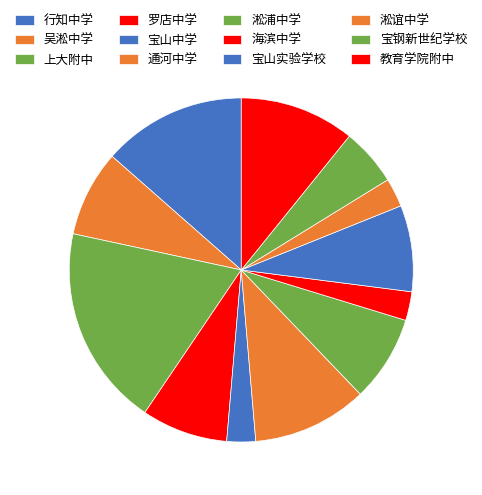

How many segments does this pie chart have?

12